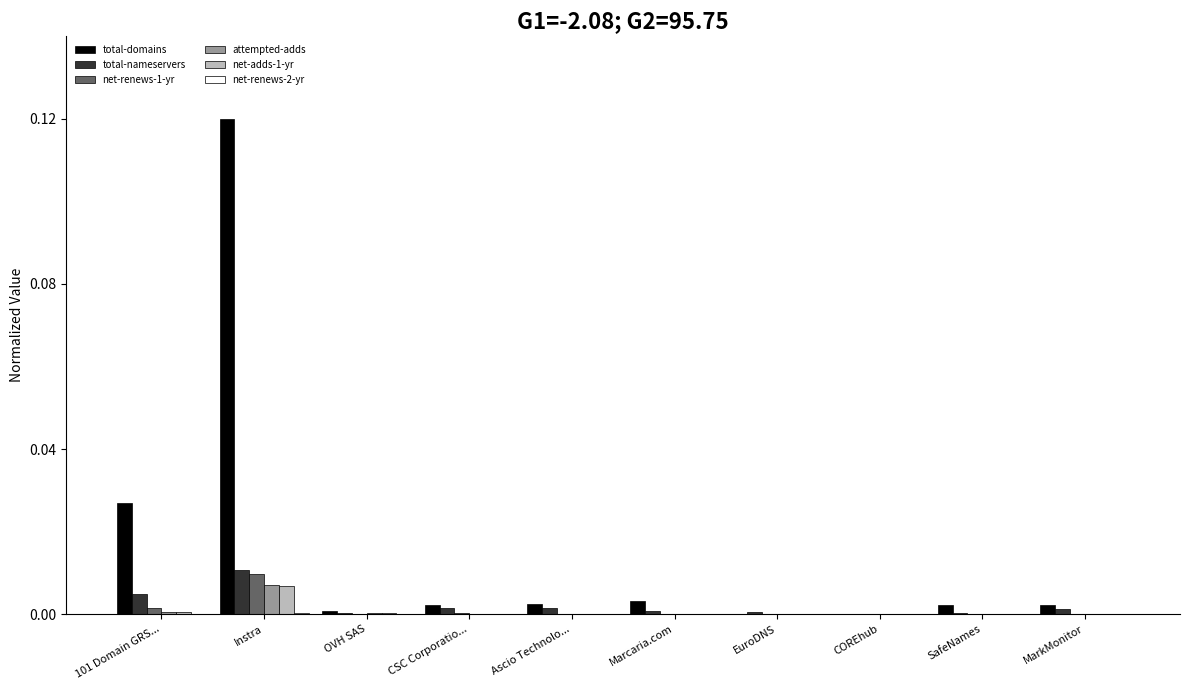

Between 101 Domain GRS... and Marcaria.com, which series saw the biggest shift?

total-domains